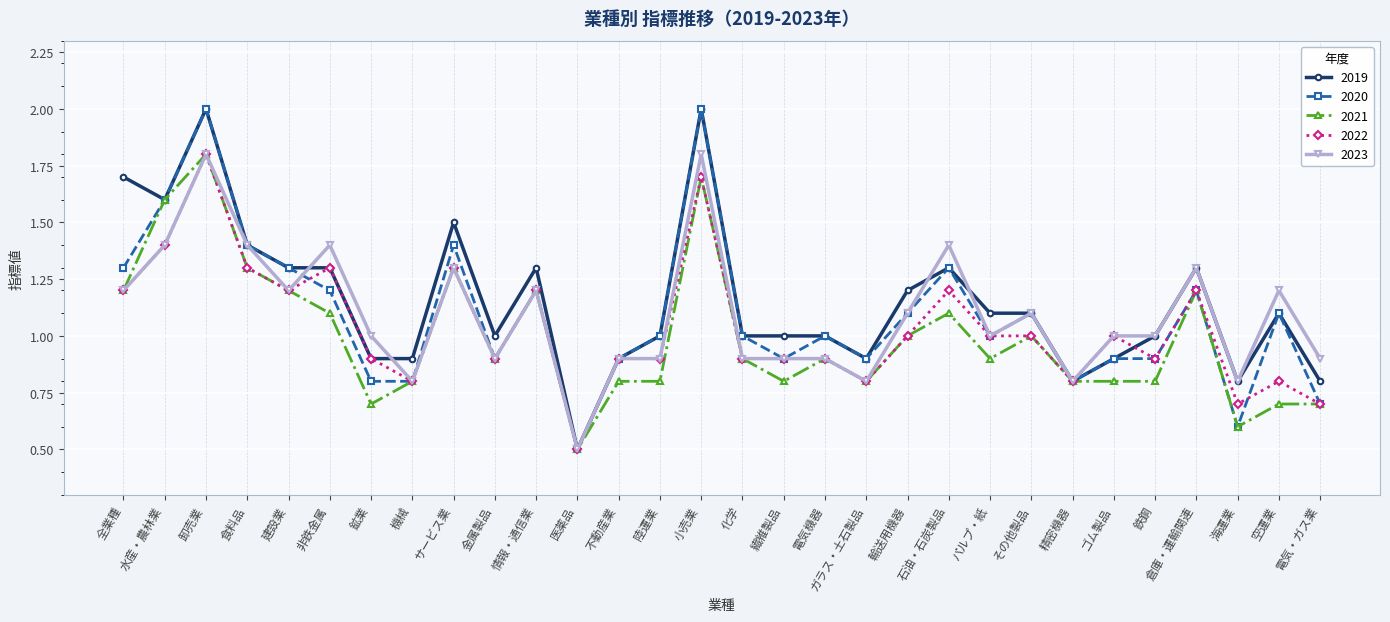

Is it true that 2022 equals 2.3 at 小売業?

False